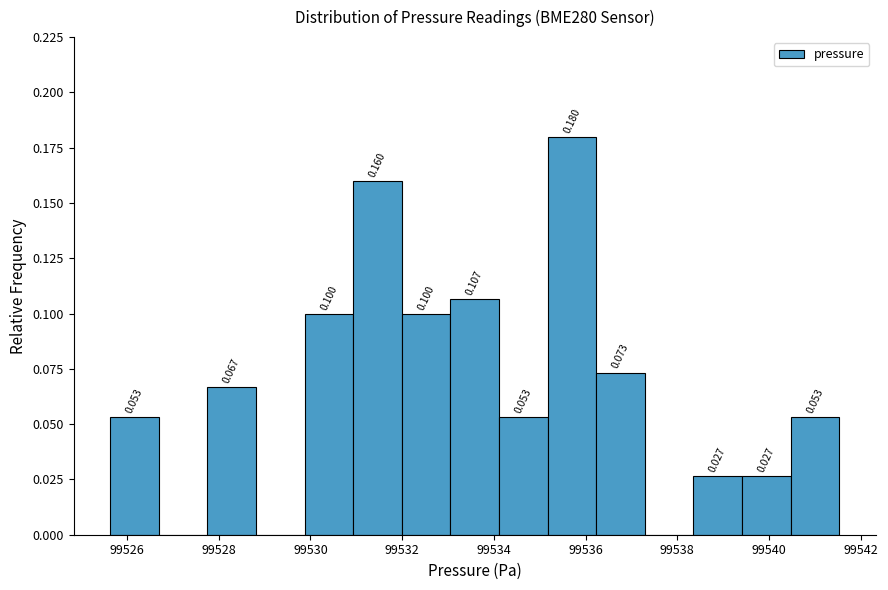

Over which range of the x-axis is the bar tallest?

99535.2 to 99536.2